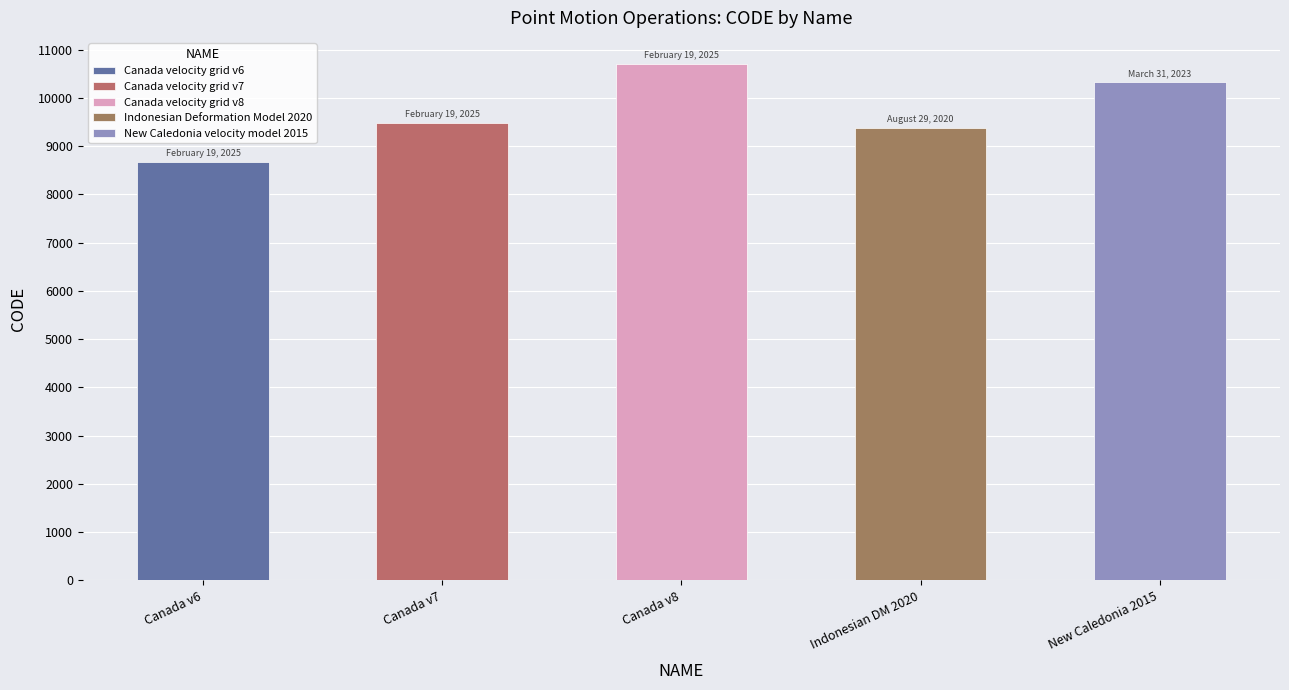

The value at Canada velocity grid v7 is 14100. True or false?

False